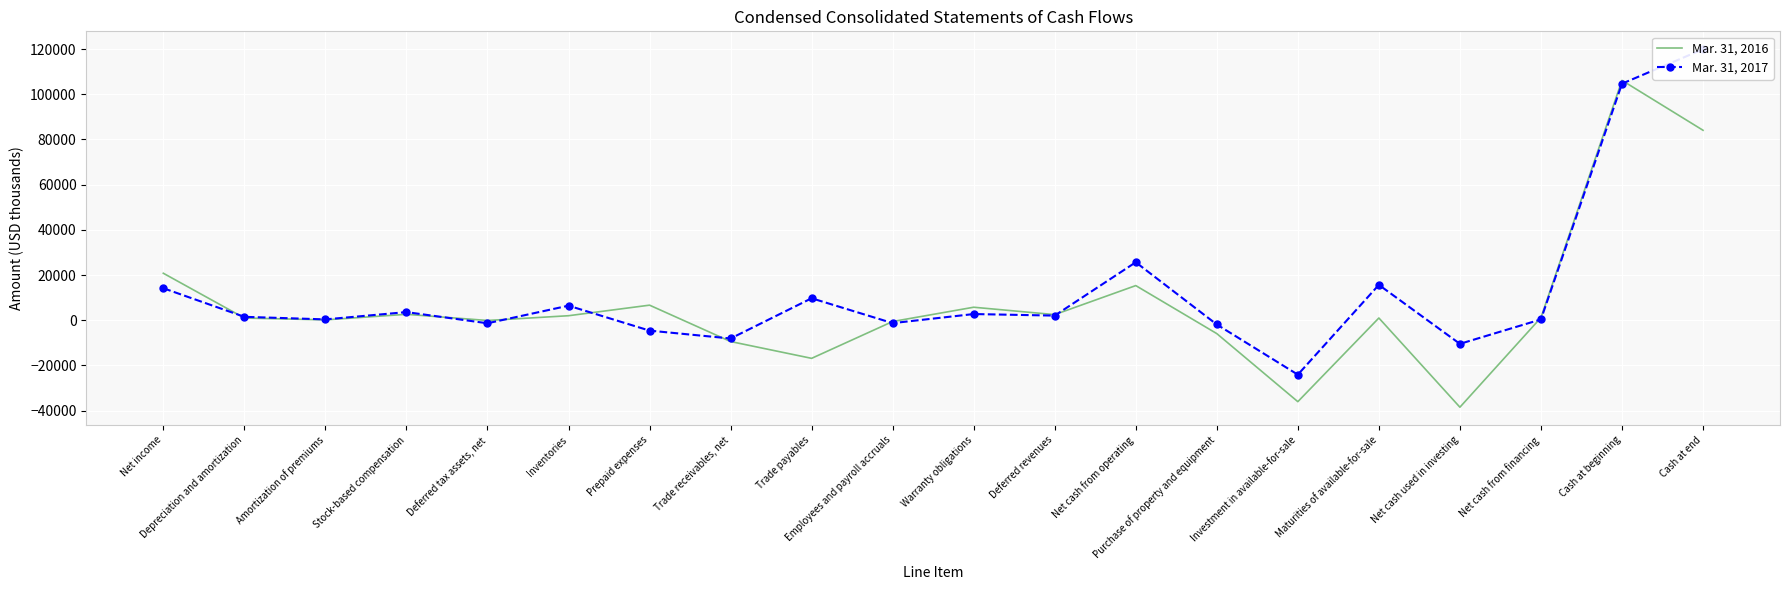

How many data points in Mar. 31, 2017 are above 2060?

9